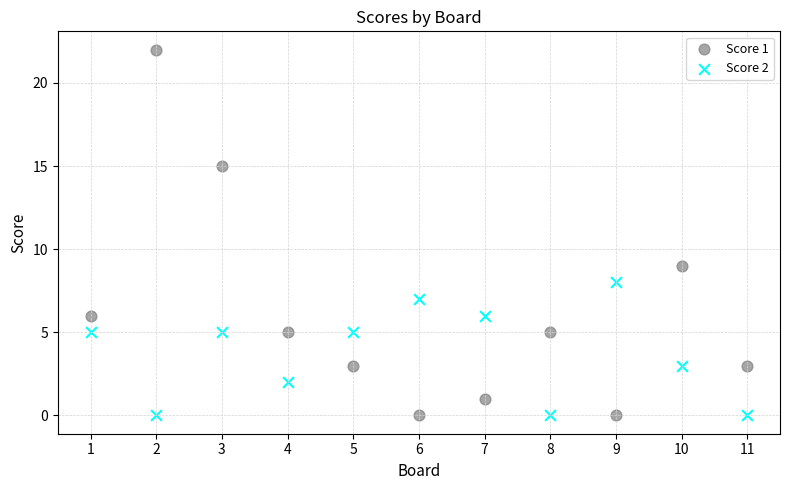

Which series has the widest spread of Y values?

Score 1